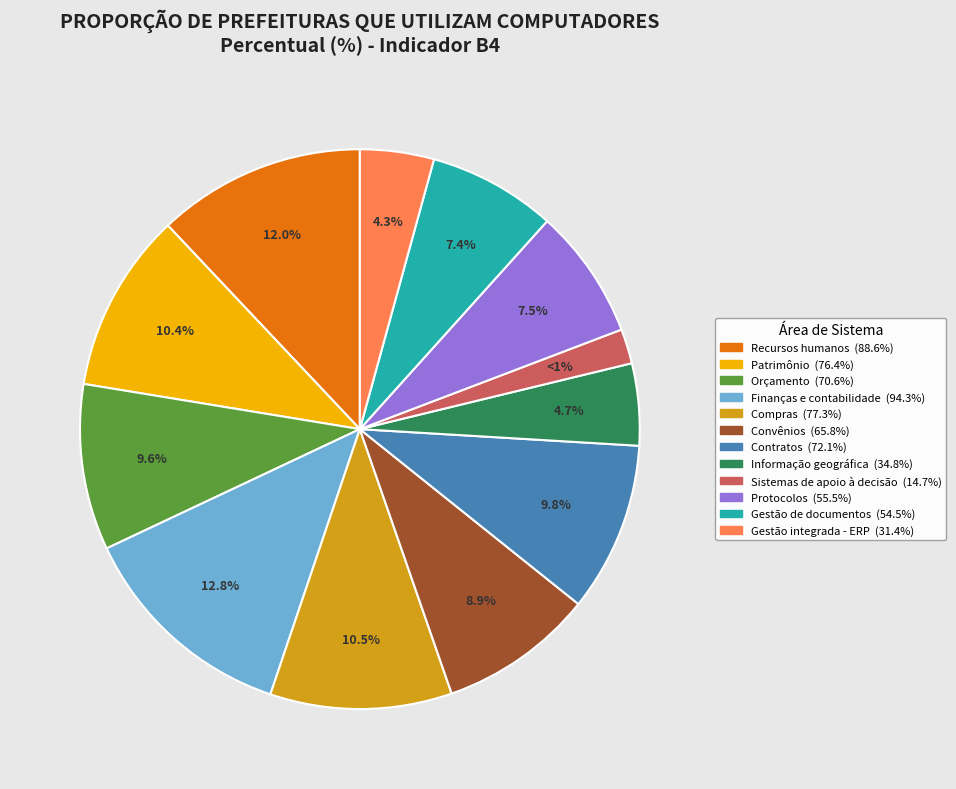

To the nearest percent, what is the average slice percentage?

8%